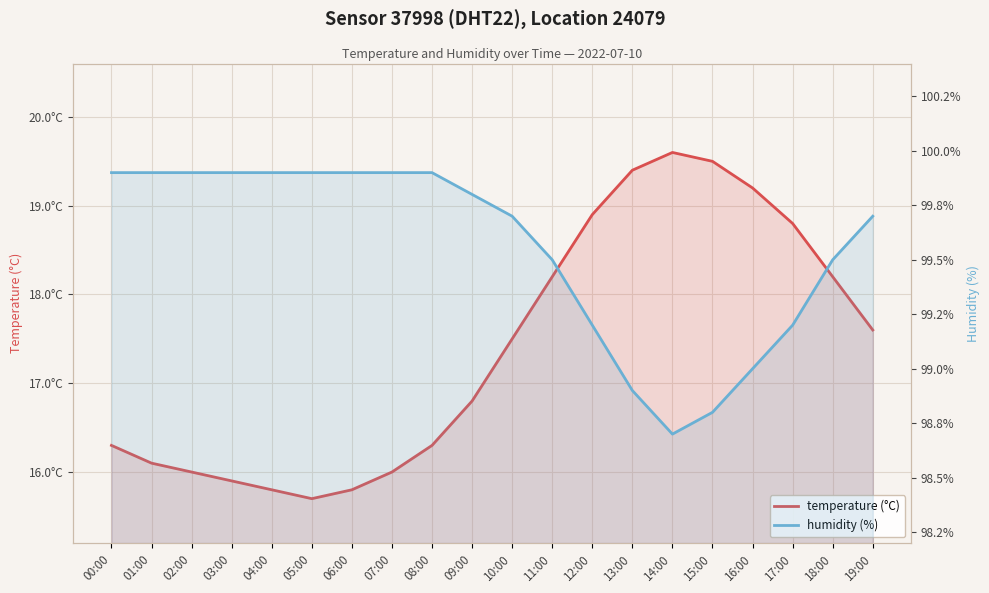

At how many categories does at least one series exceed 72?

20